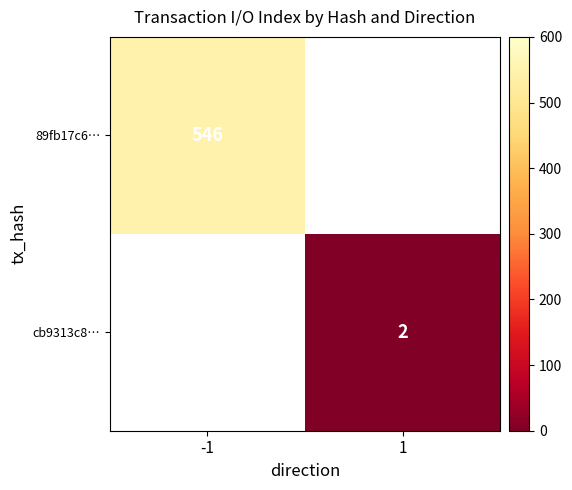

Is it true that cb9313c8… equals 3.0 at 1?

False